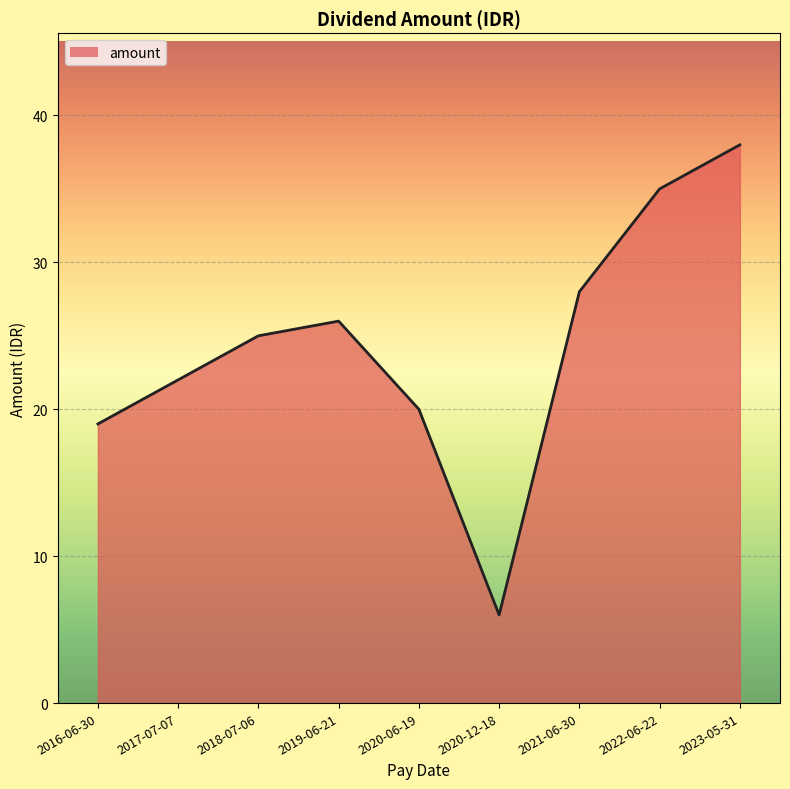

Read the value at 2019-06-21.

26